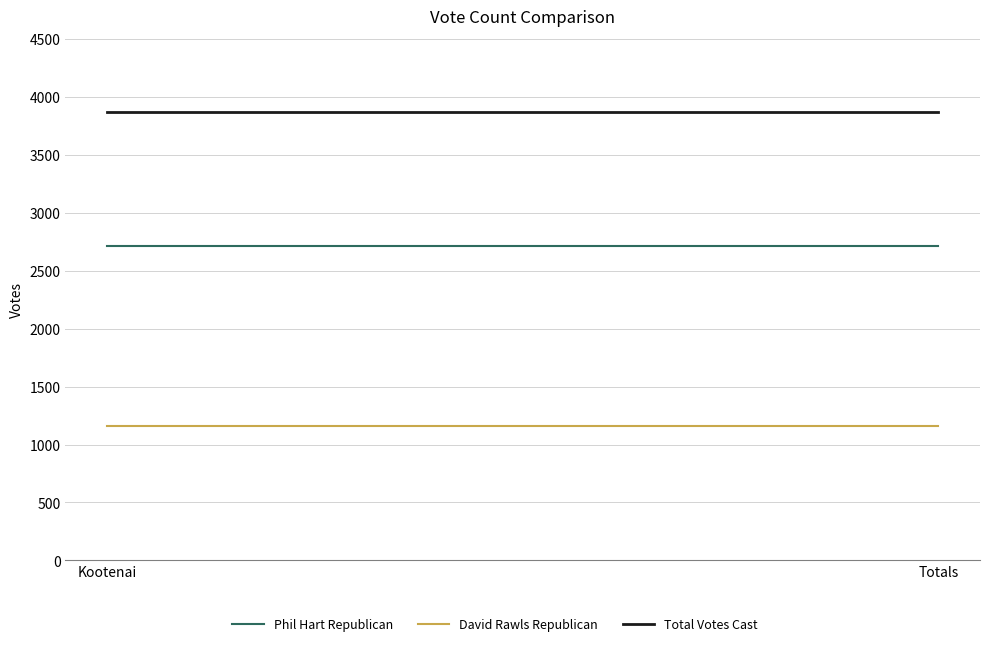

Which series has the largest range (max minus min)?

Phil Hart Republican